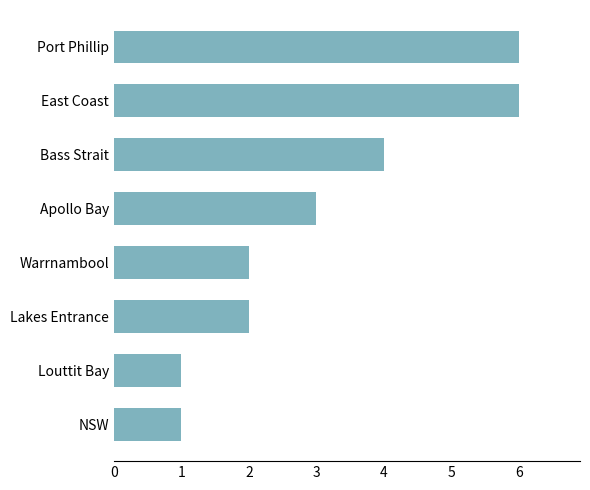

How many values are between 2 and 6?

6